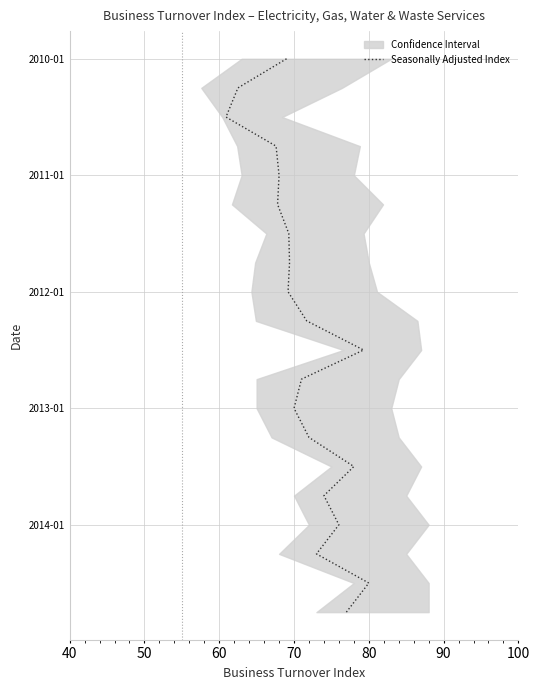

Does the chart have visible grid lines?

Yes